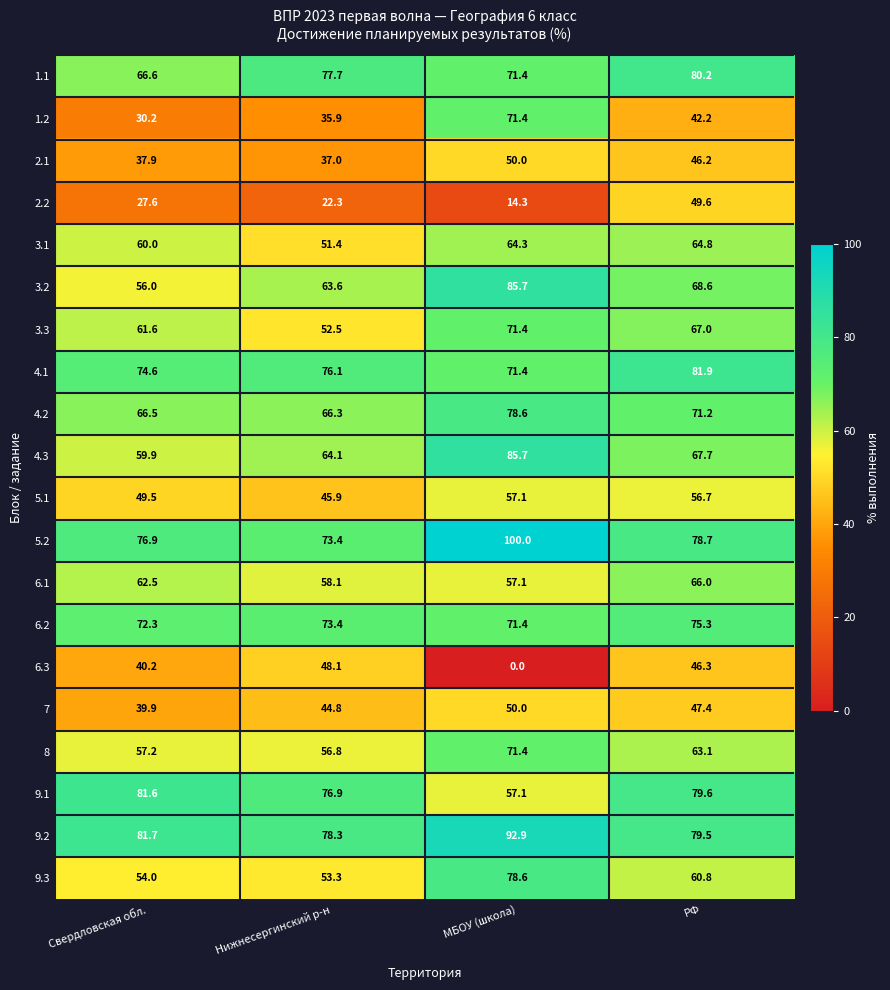

How many values in the 5.2 series exceed 78?

2